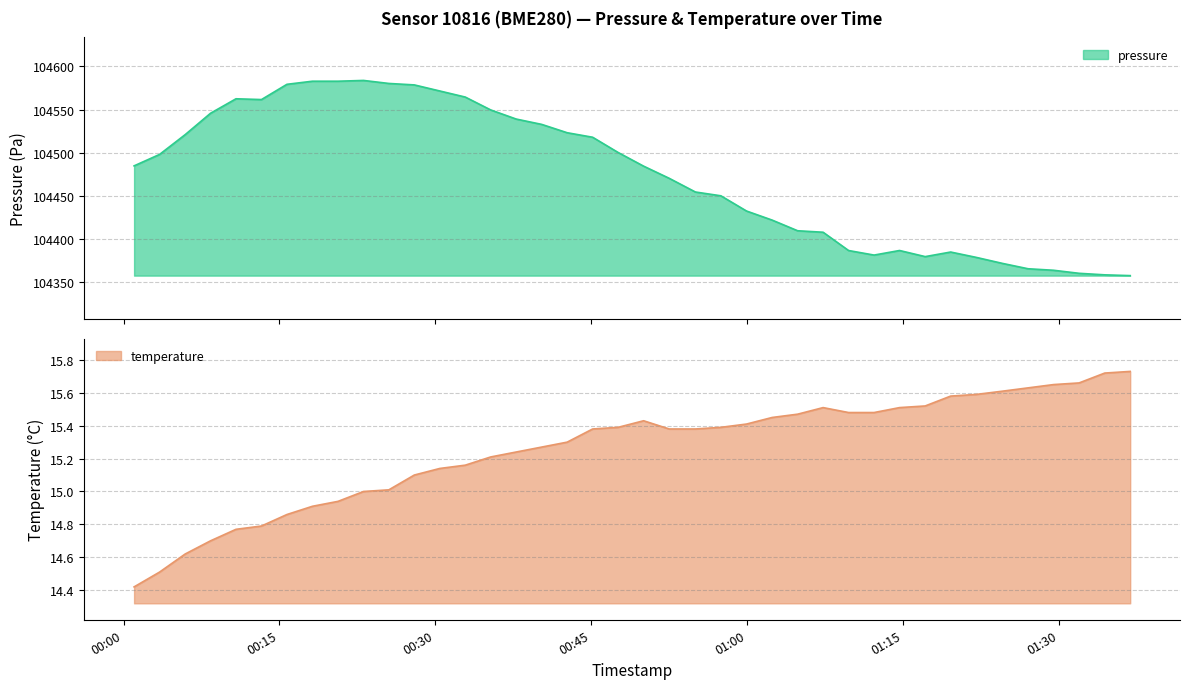

What is the highest value of the pressure series?

104583.8